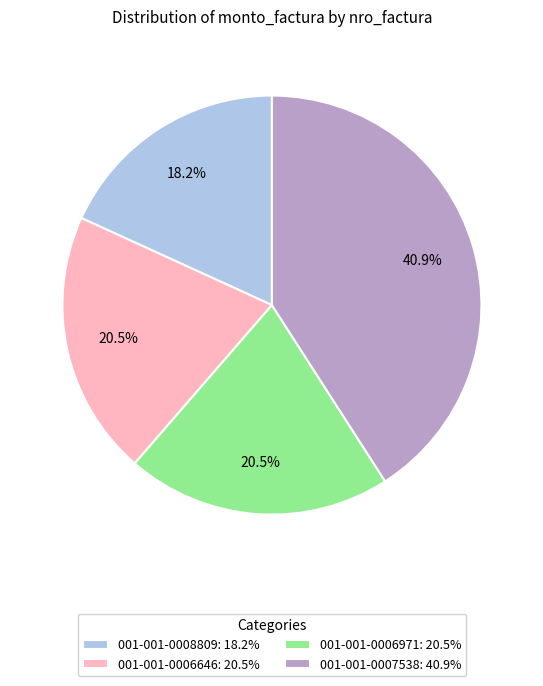

Does 001-001-0006646: 20.5% represent more than half of the total?

No